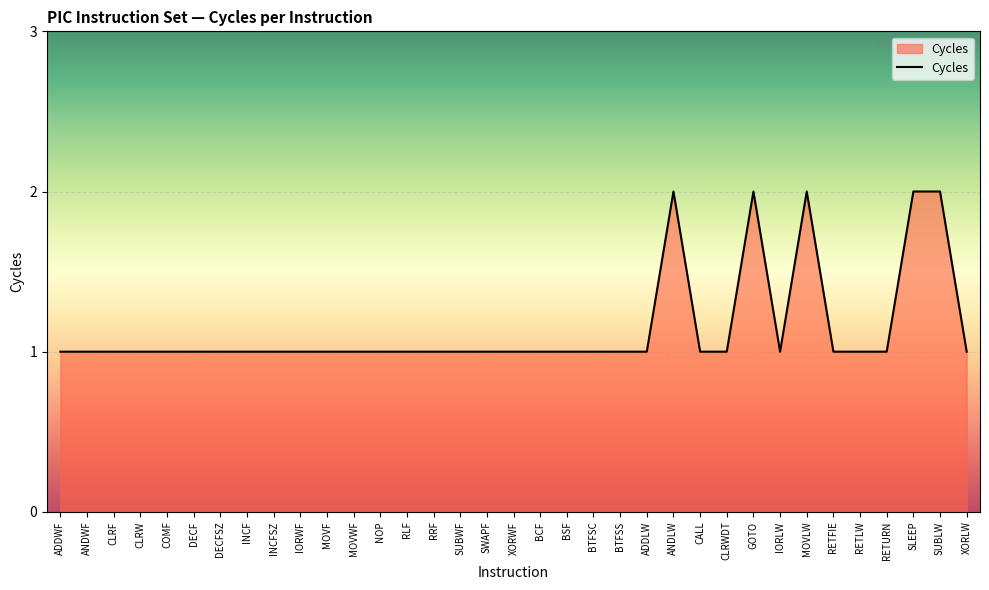

How many lines are shown in the chart?

1